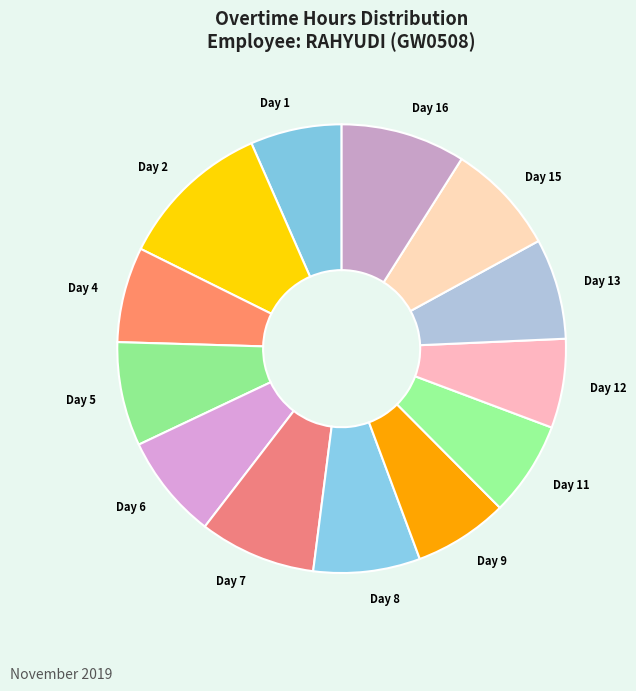

Does any single category account for the majority?

No